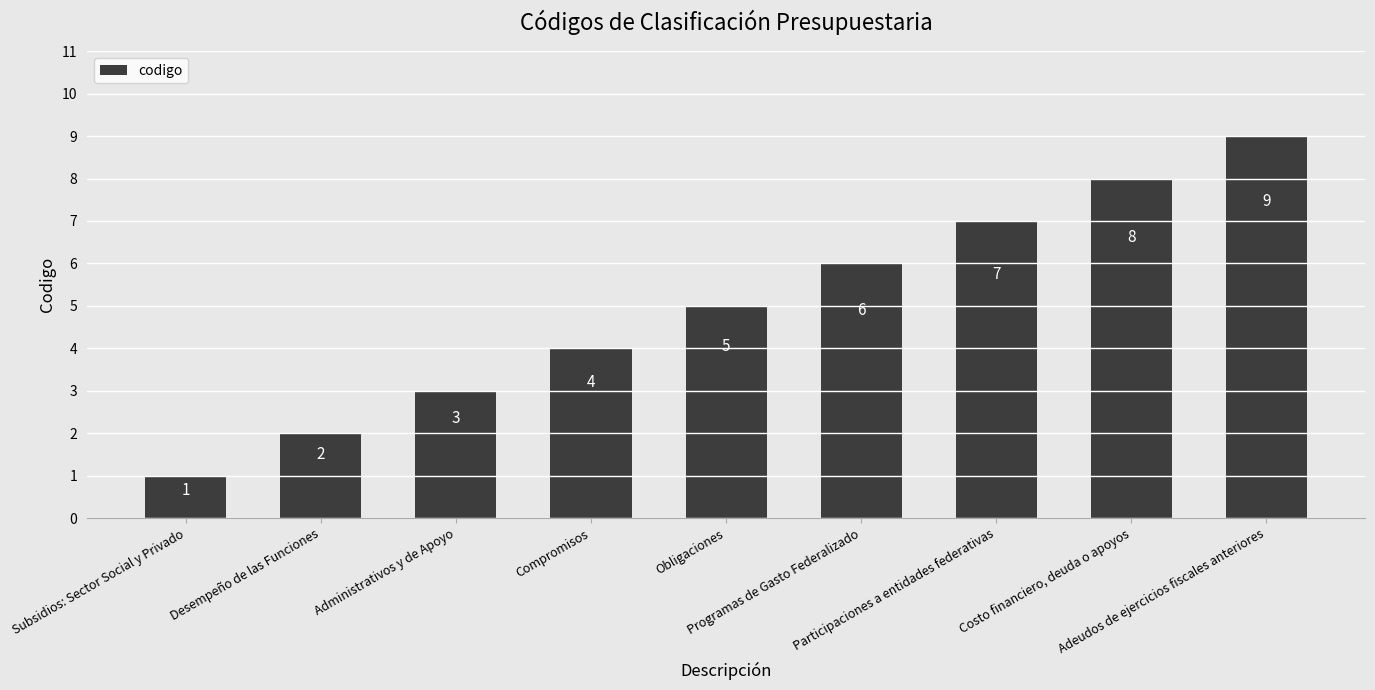

What is the change in value from Desempeño de las Funciones to Costo financiero, deuda o apoyos?

+6